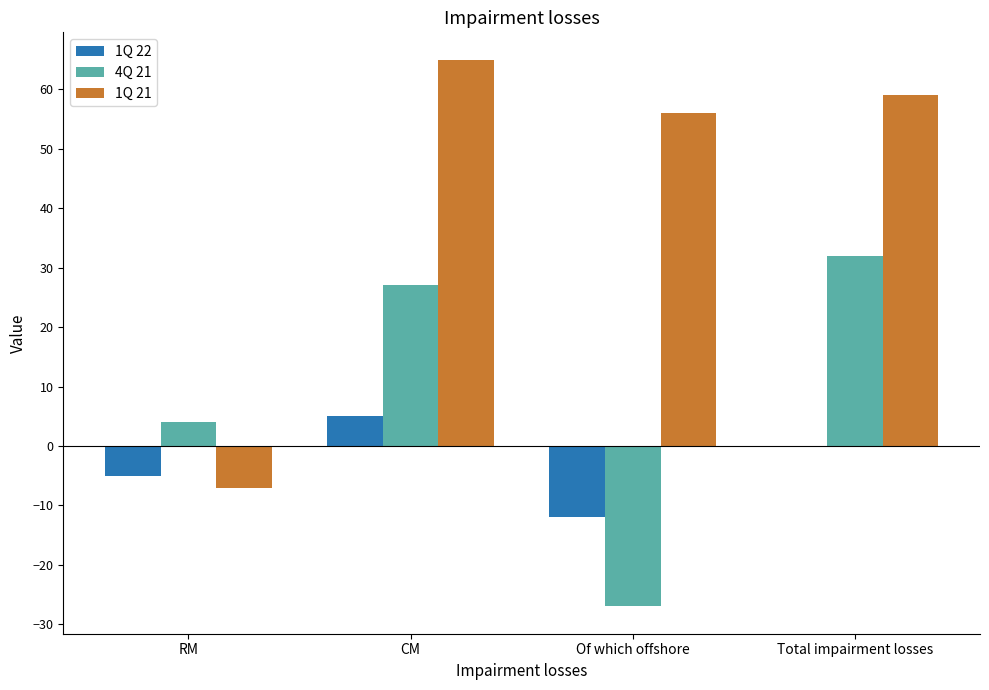

At which label is 4Q 21 closest to 2?

RM